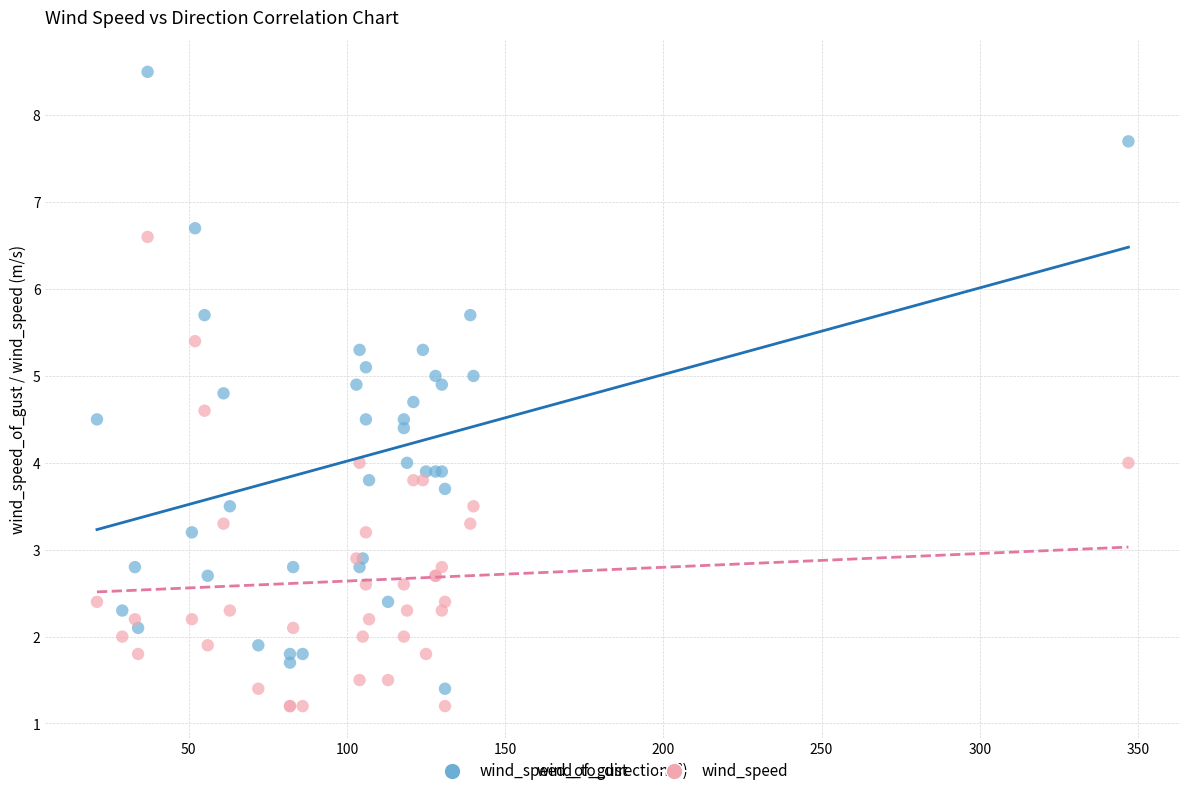

Which series contains the highest Y value?

wind_speed_of_gust